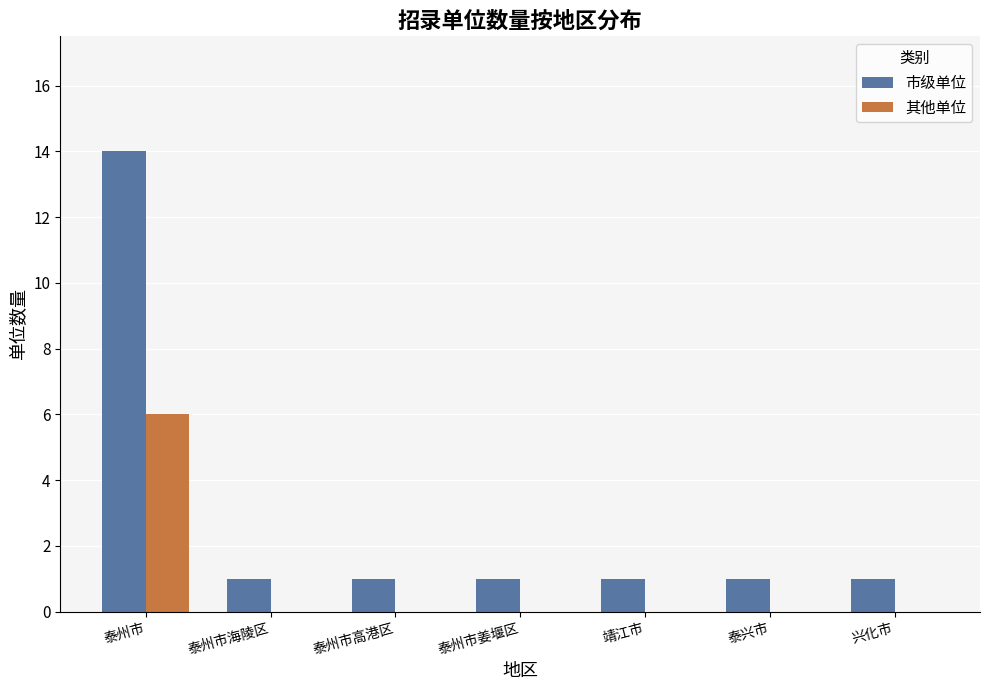

What is the sum of the 其他单位 values at 泰兴市 and 泰州市?

6